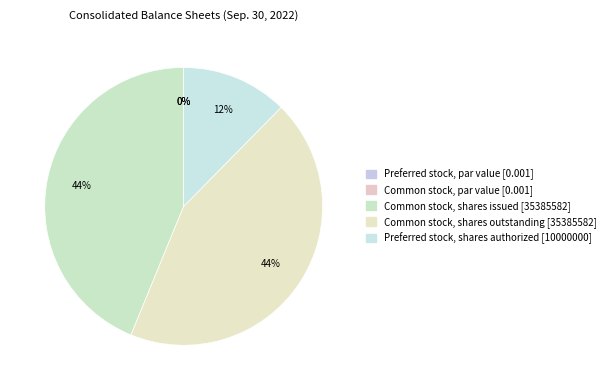

What is the total percentage of Common stock, par value and Common stock, shares issued?

43.8%